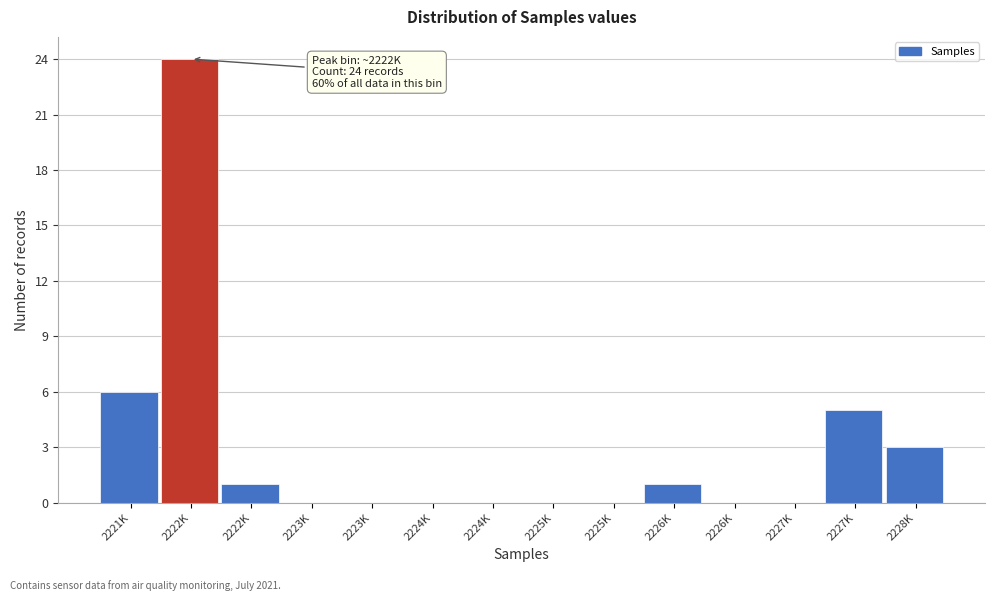

Are the bars horizontal?

No